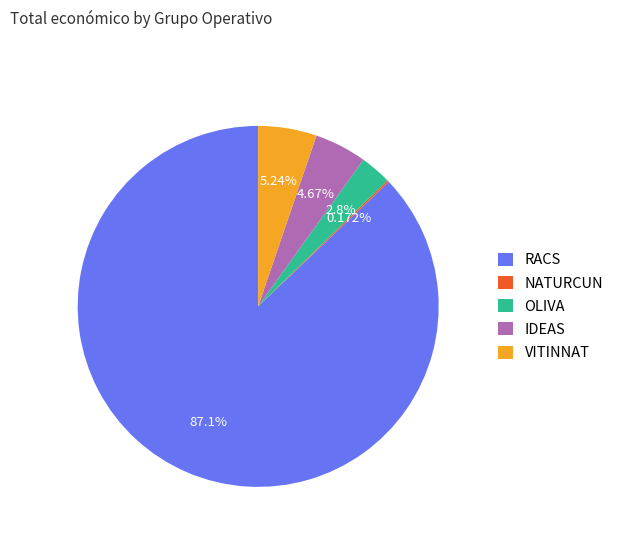

What is the largest slice in the pie chart?

RACS